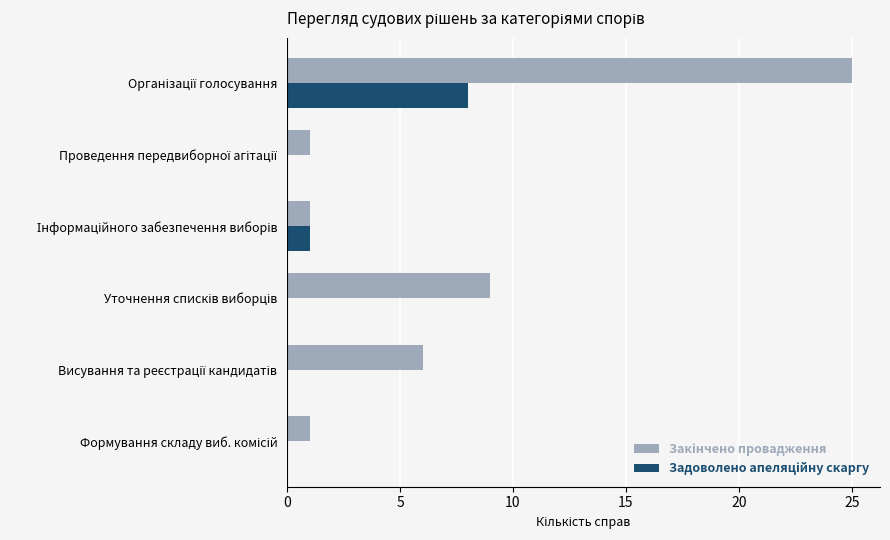

What is the greatest value displayed?

25